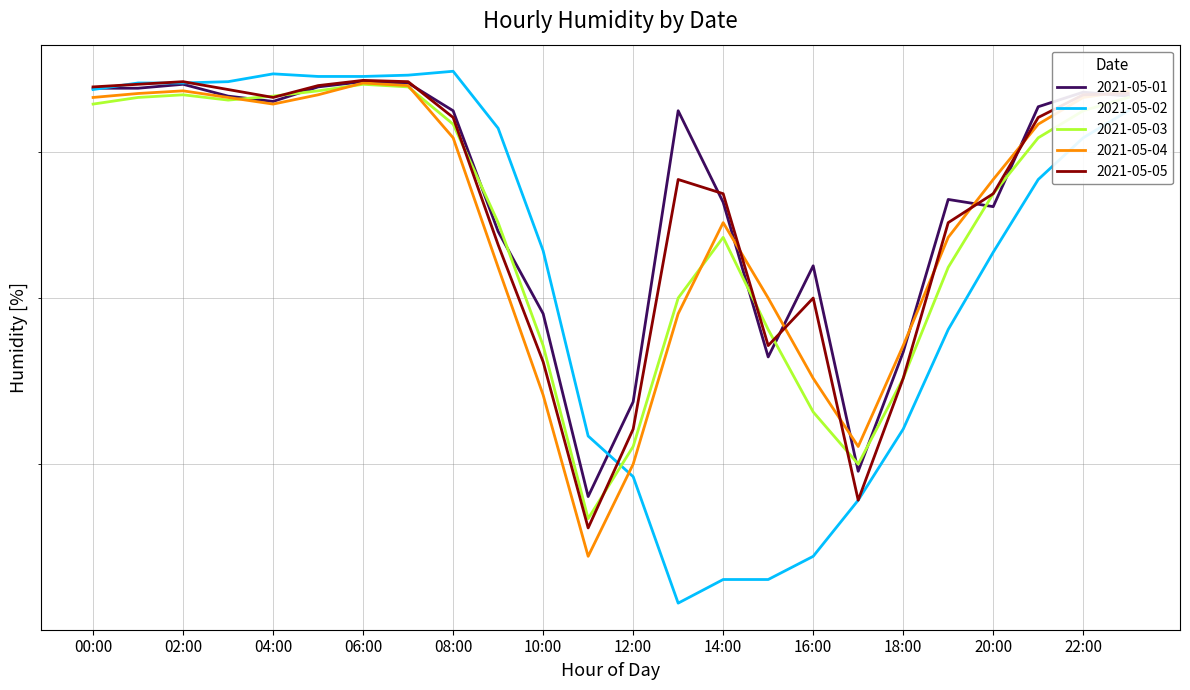

What is the label of the 3rd point from the right?

21:00